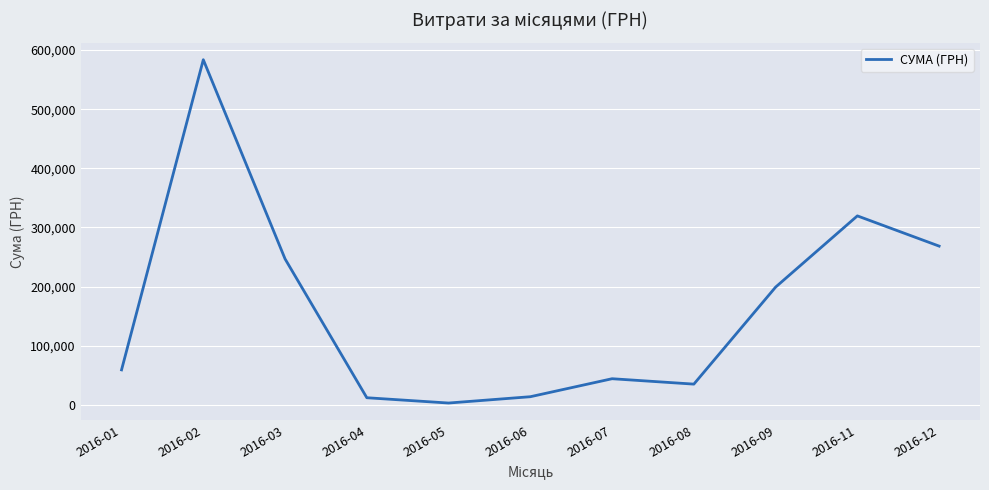

At which category does the chart reach its peak across all series?

2016-02